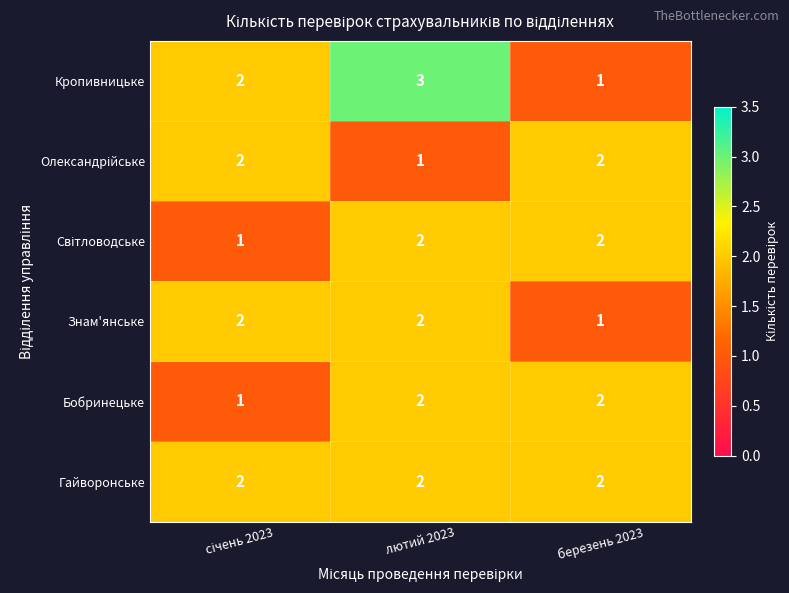

The Кропивницьке series shows 1 at березень 2023. True or false?

True